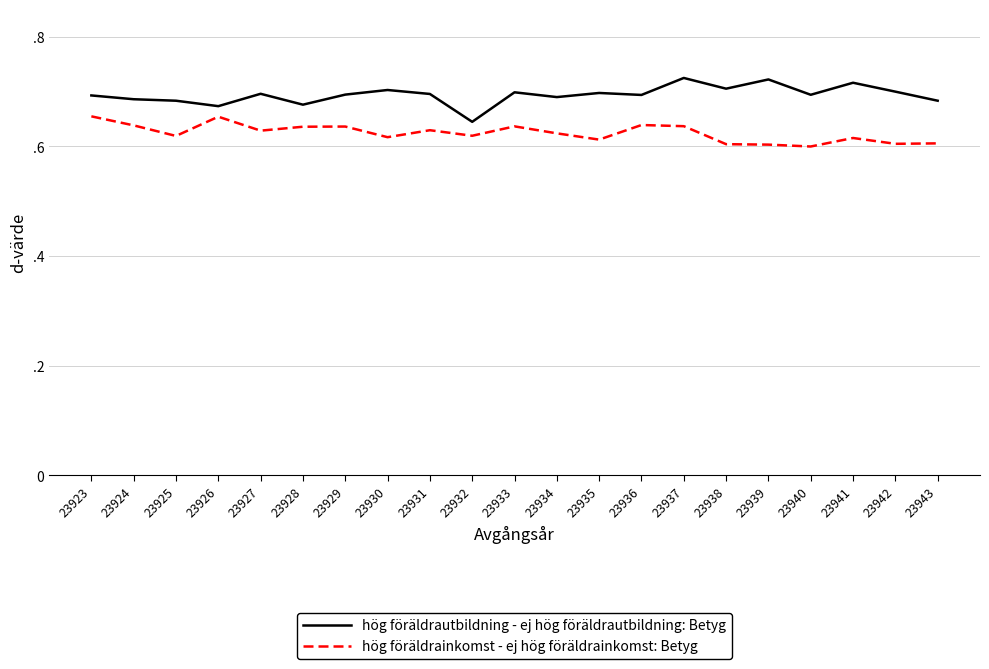

What is the sum of the hög föräldrautbildning - ej hög föräldrautbildning: Betyg values at 23933 and 23940?

1.4